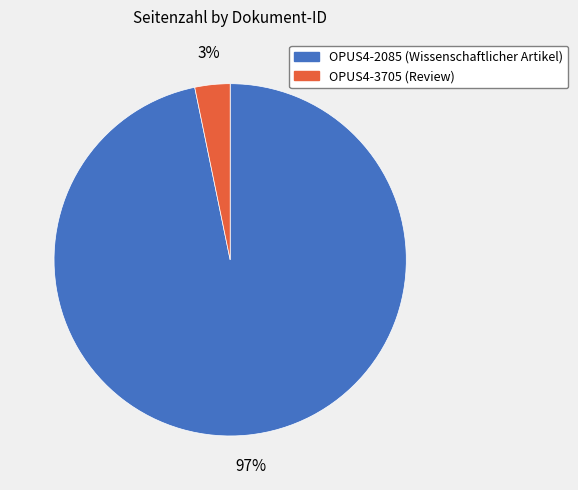

Count the number of slices in the pie.

2